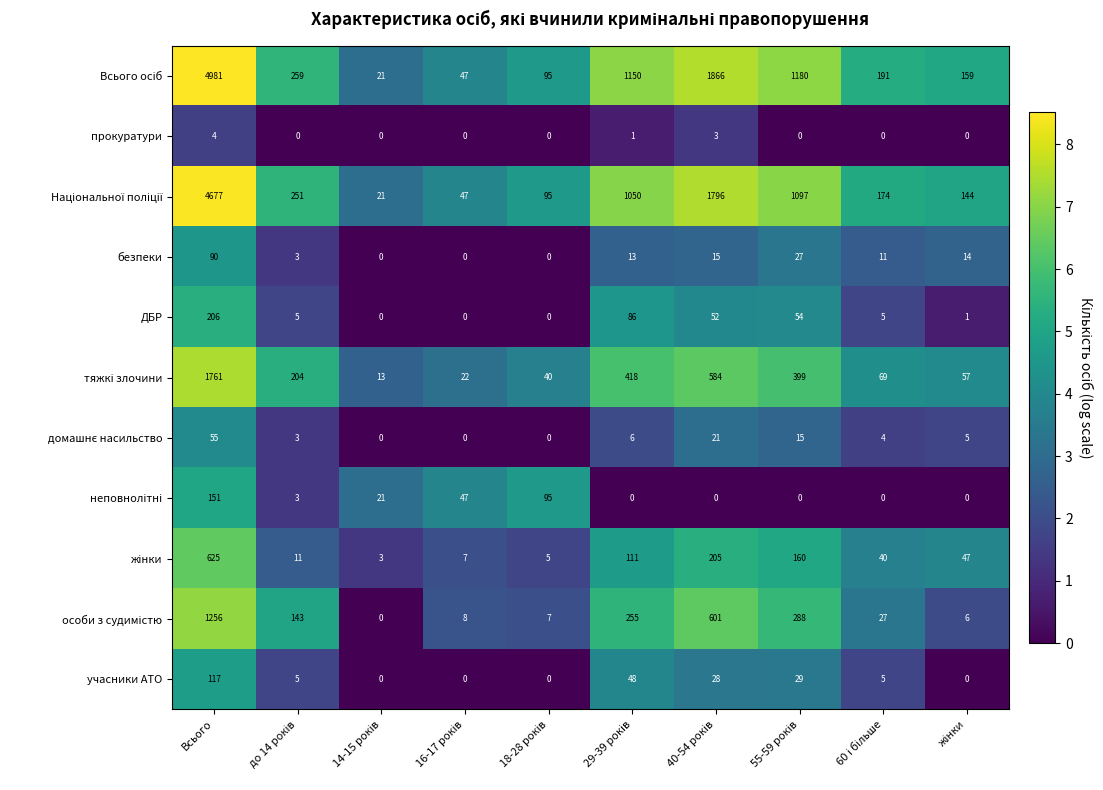

What is the average value of the безпеки series?

17